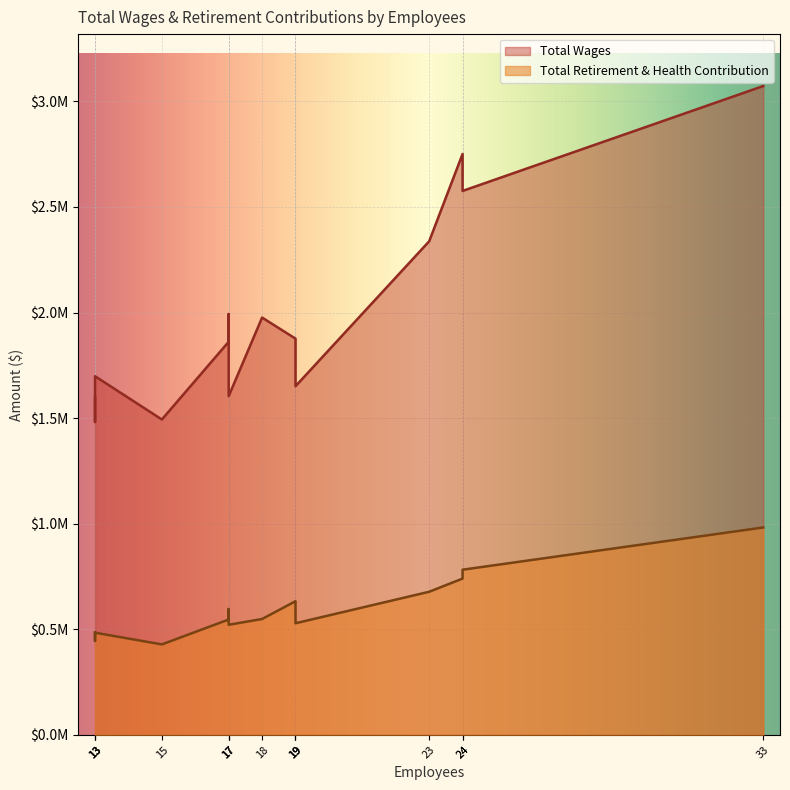

True or false: Total Retirement & Health Contribution and Total Wages cross at least once.

False